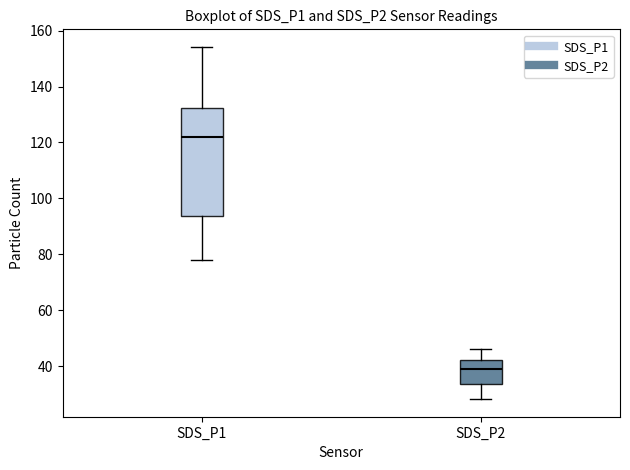

Reading left to right, transcribe this box plot: for each box, give where its median line is, the range the box spans, and where its two whiskers end, as read against the y-axis. The values are not printed on the chart, so give them approximately, as read against the axis.

SDS_P1: median 122, box 94 to 132, whiskers 78 to 154
SDS_P2: median 40, box 34 to 42, whiskers 28 to 46